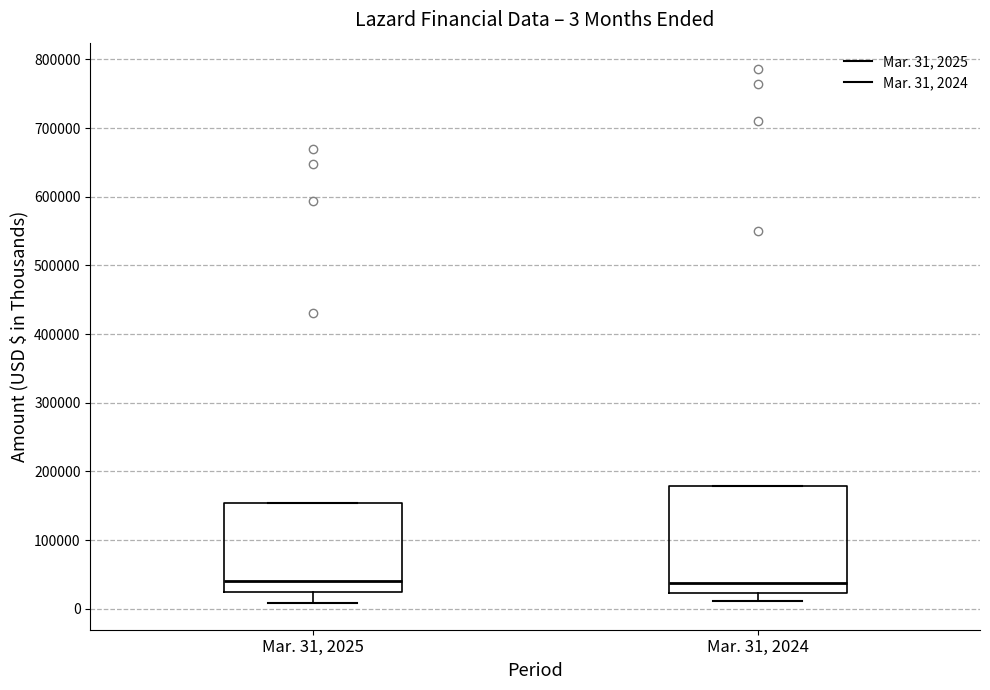

Which box is the tallest, from its lower edge to its upper edge?

Mar. 31, 2024